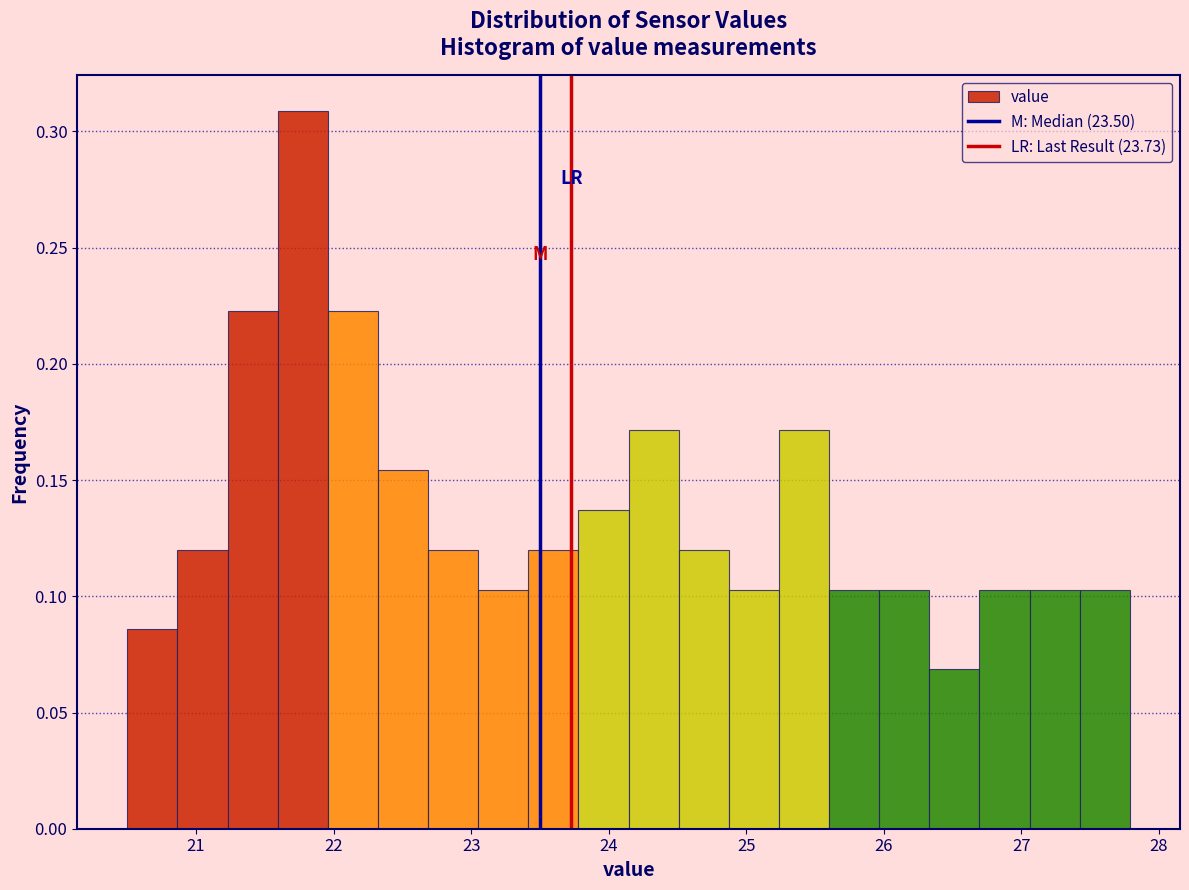

Around what value on the x-axis is the tallest bar? Give the approximate position of its centre, as read against the axis.

21.8